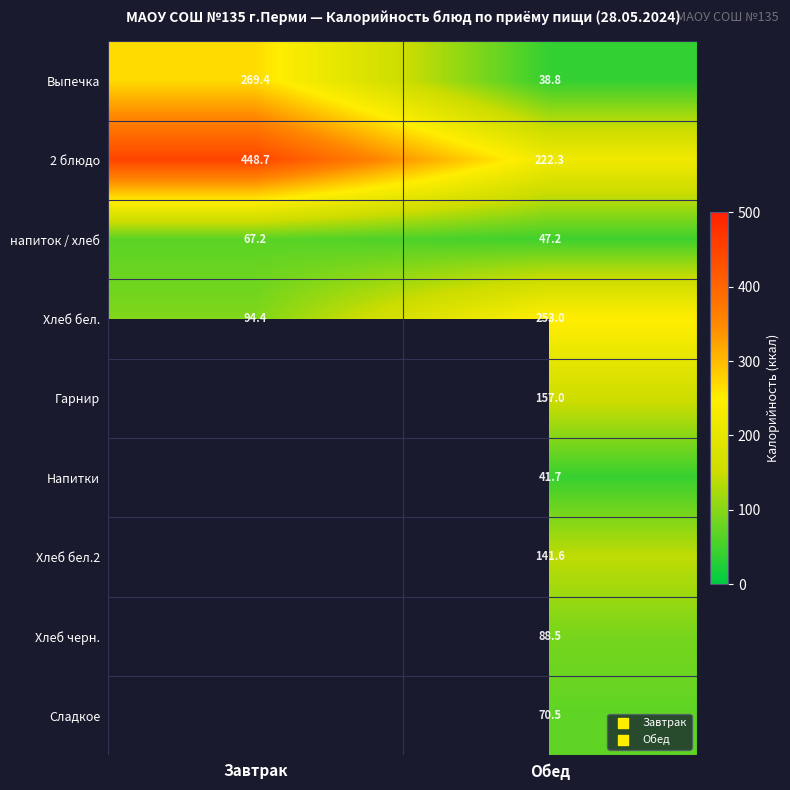

How many values in the Хлеб бел. series are below 253?

1